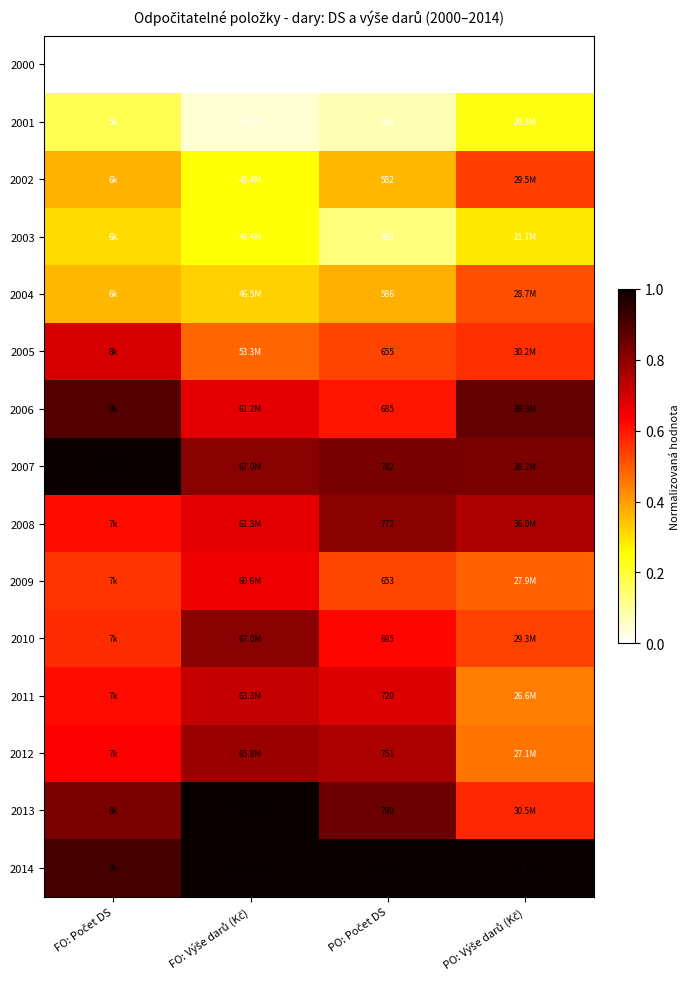

What is the spread (max minus min) of values at PO: Počet DS?

1.0